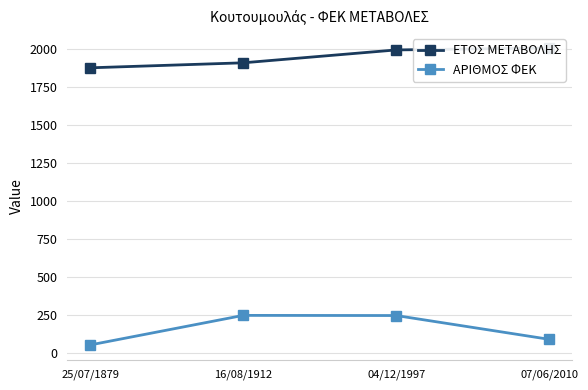

The ΑΡΙΘΜΟΣ ΦΕΚ series shows 87 at 07/06/2010. True or false?

True